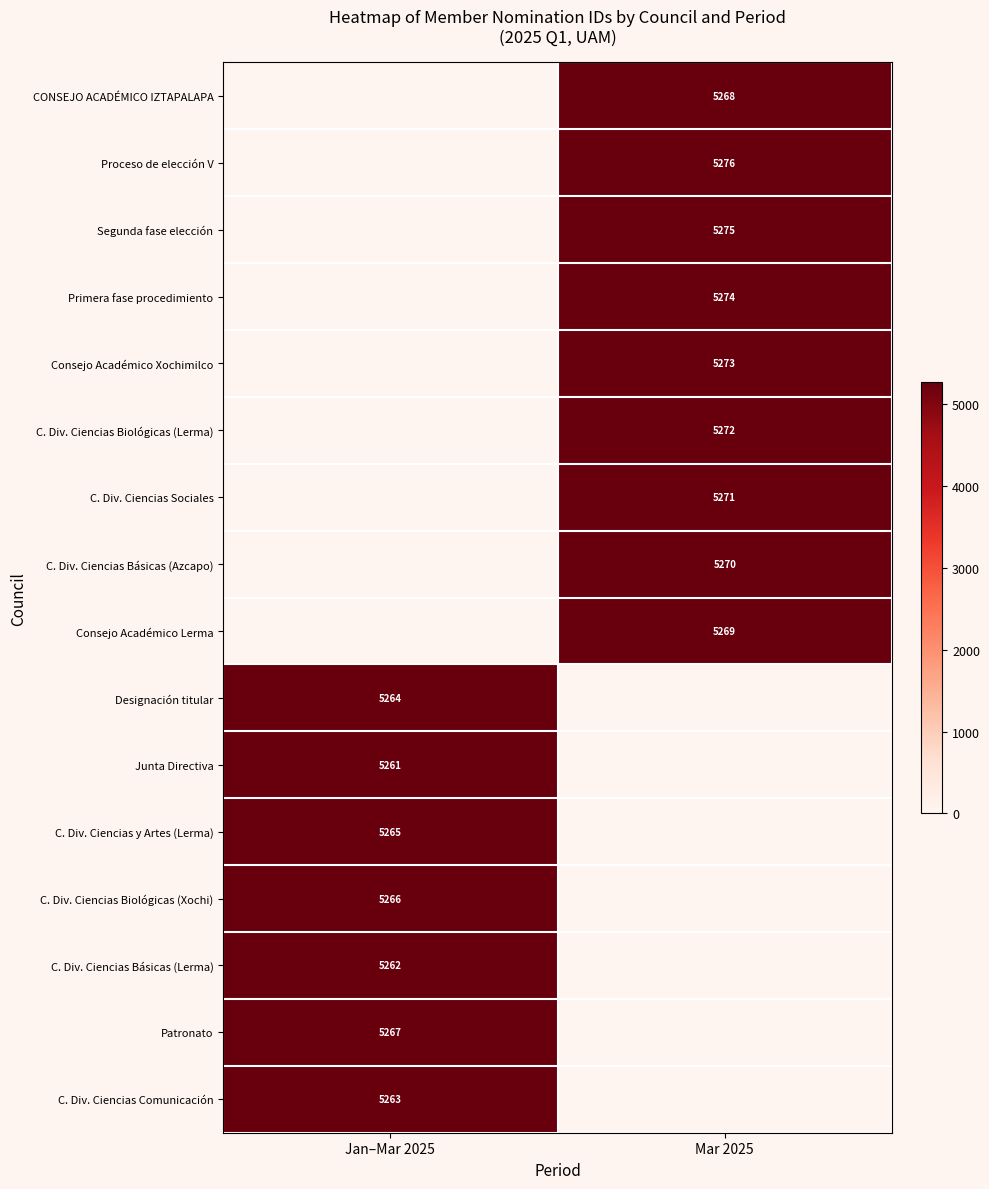

True or false: C. Div. Ciencias Sociales has a value of 5271 at Mar 2025.

True